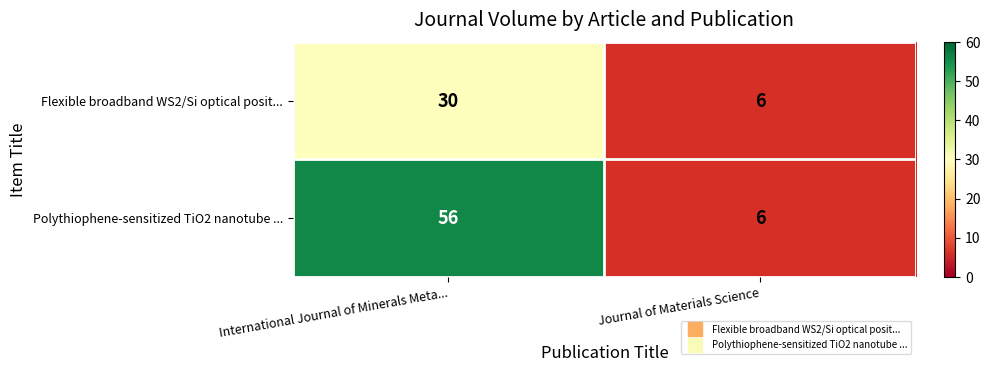

At which category is the sum across all series the highest?

International Journal of Minerals Meta...